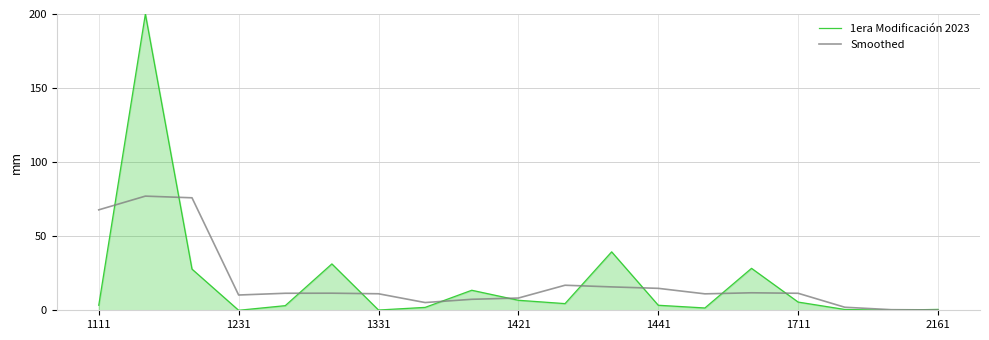

What is the maximum value shown in the chart?

200.0